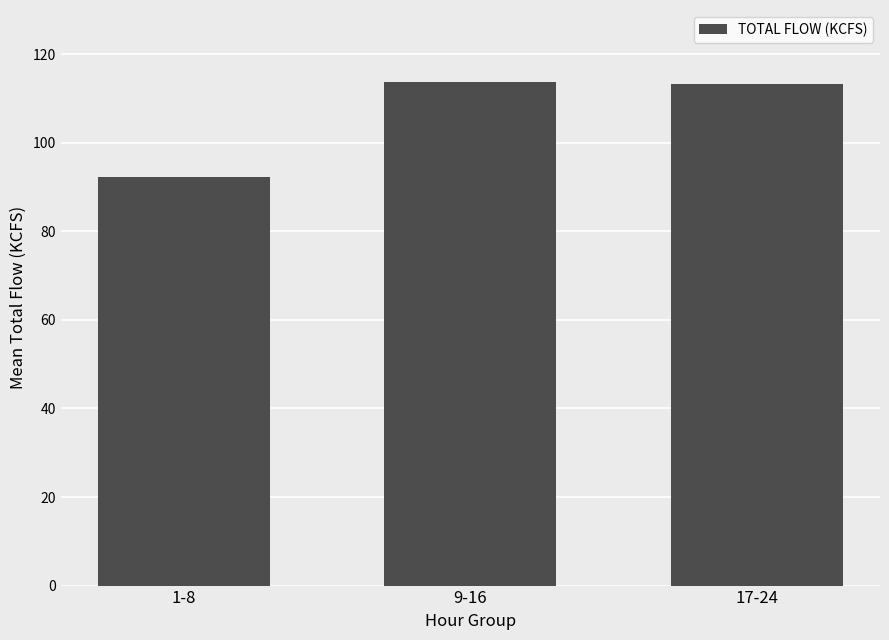

What is the change in value from 1-8 to 9-16?

+21.5